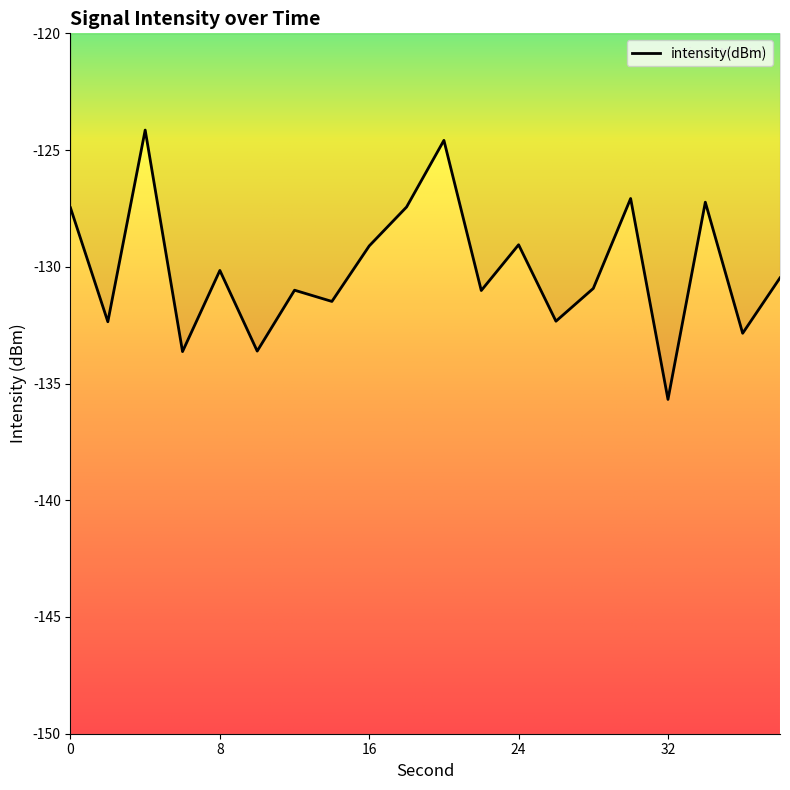

Rank the categories by value from lowest to highest.

32, 6, 10, 36, 2, 26, 14, 22, 12, 28, 38, 8, 16, 24, 0, 18, 34, 30, 20, 4